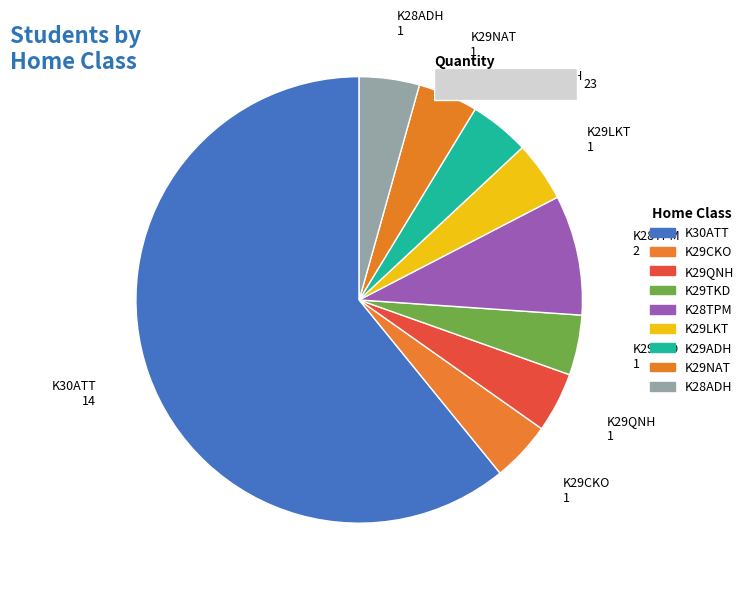

How much of the chart is everything except K29TKD?

95.7%